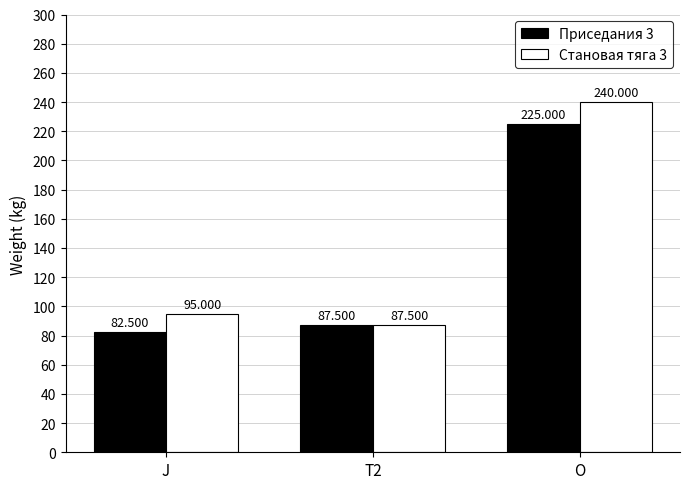

Is it true that Становая тяга 3 equals 20.5 at T2?

False